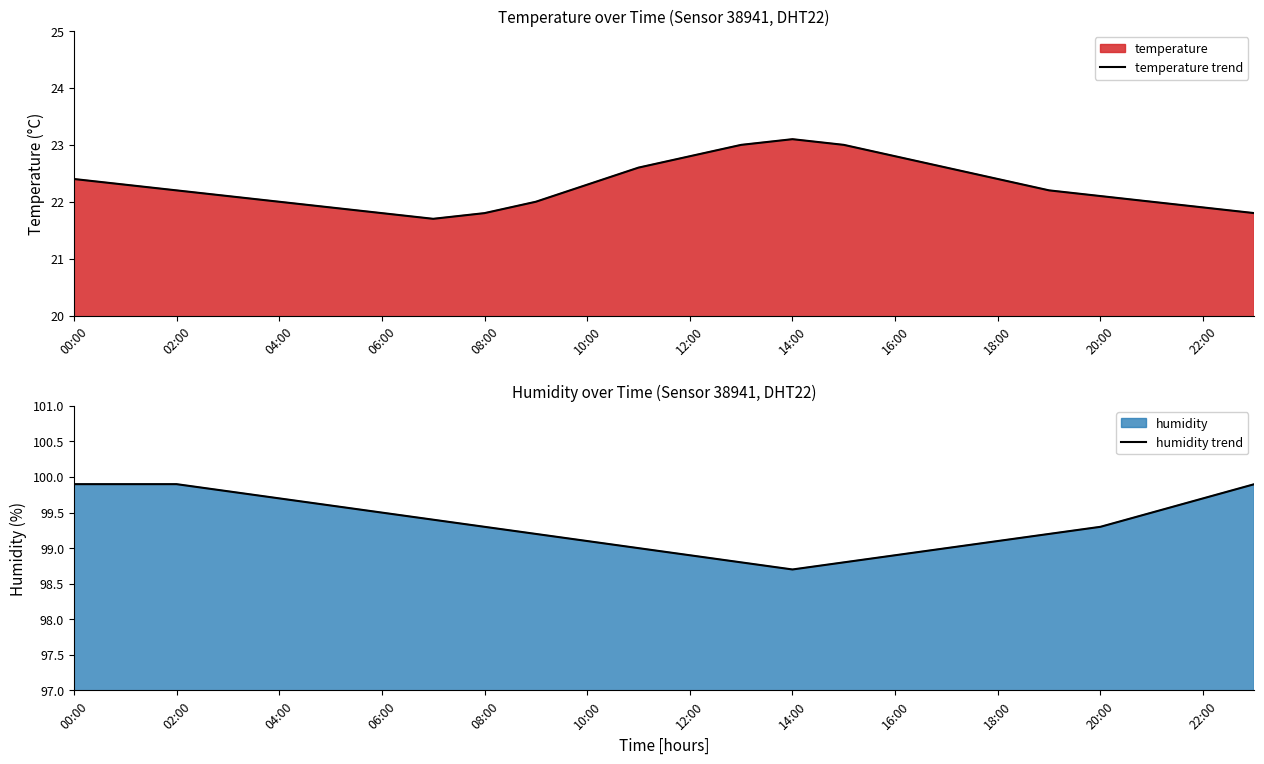

What is the lowest value of the temperature trend series?

21.7